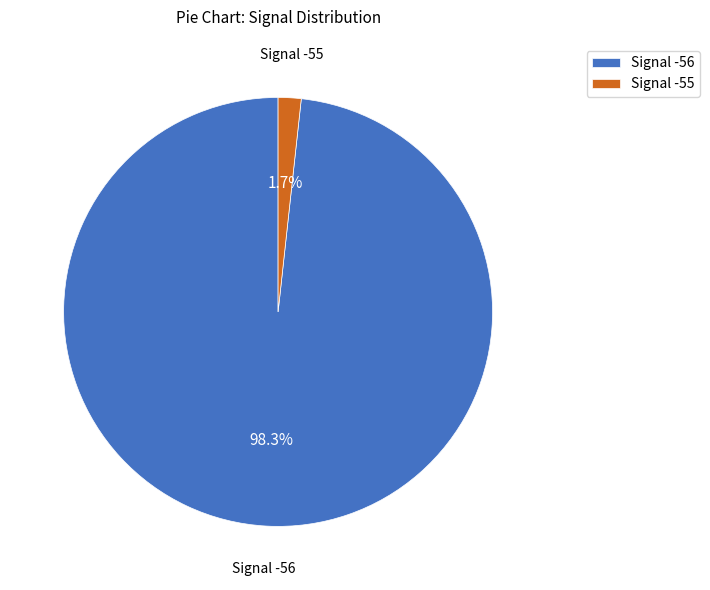

How many segments does this pie chart have?

2